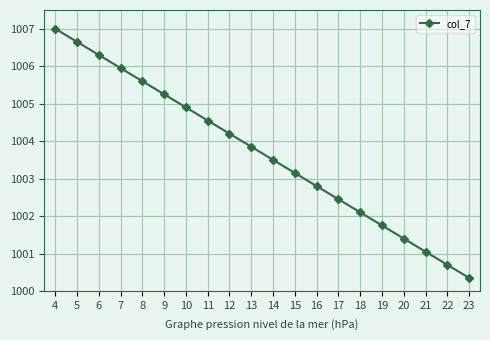

Which has a higher value, 16 or 4?

4